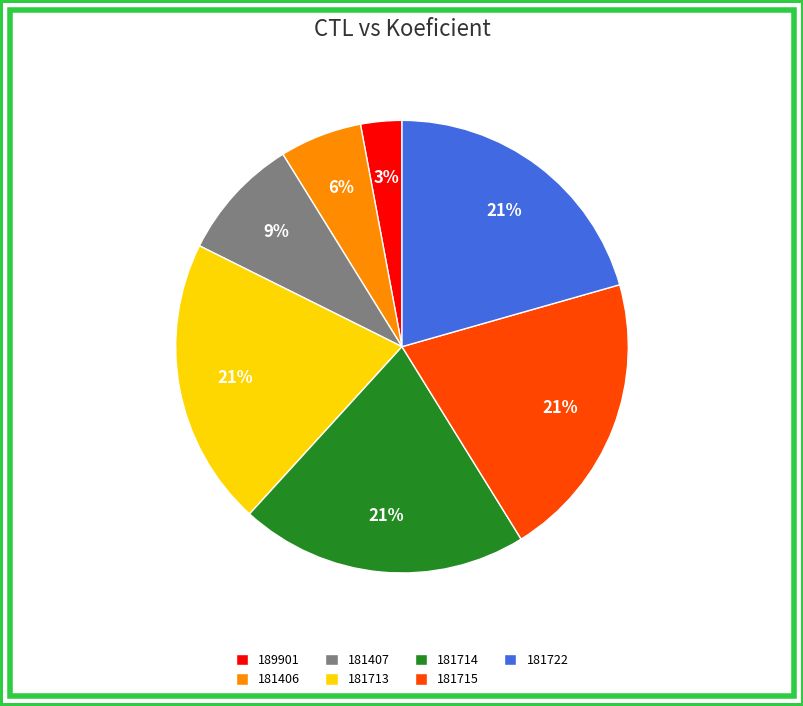

Count the number of slices in the pie.

7